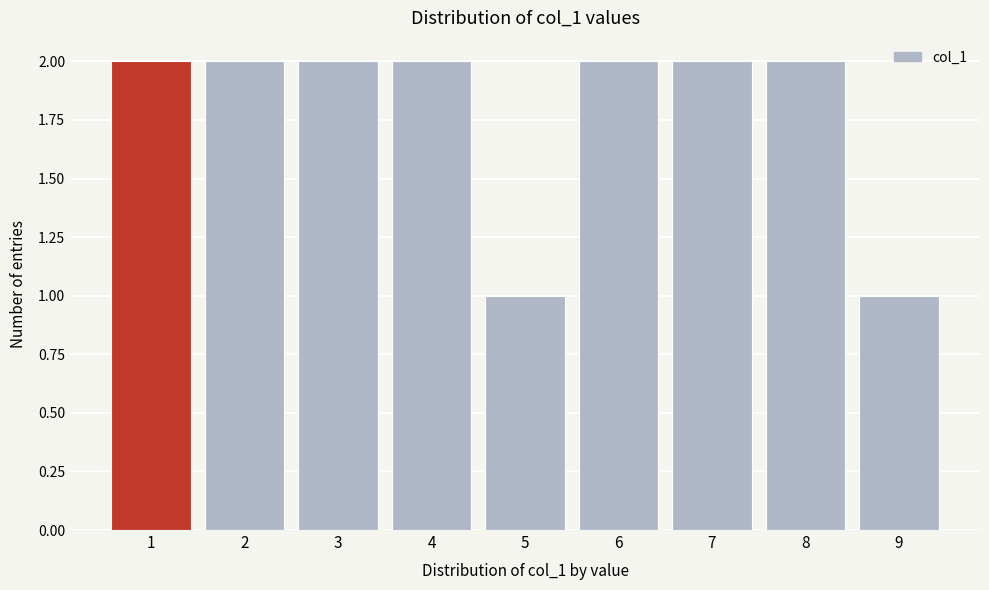

Reading right to left, list all the values displayed in this chart.

9=1	8=2	7=2	6=2	5=1	4=2	3=2	2=2	1=2